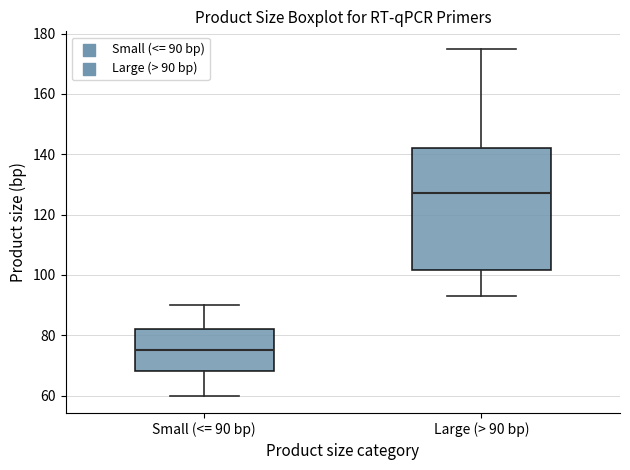

Comparing the boxes themselves (not the whiskers), which one is the tallest?

Large (> 90 bp)